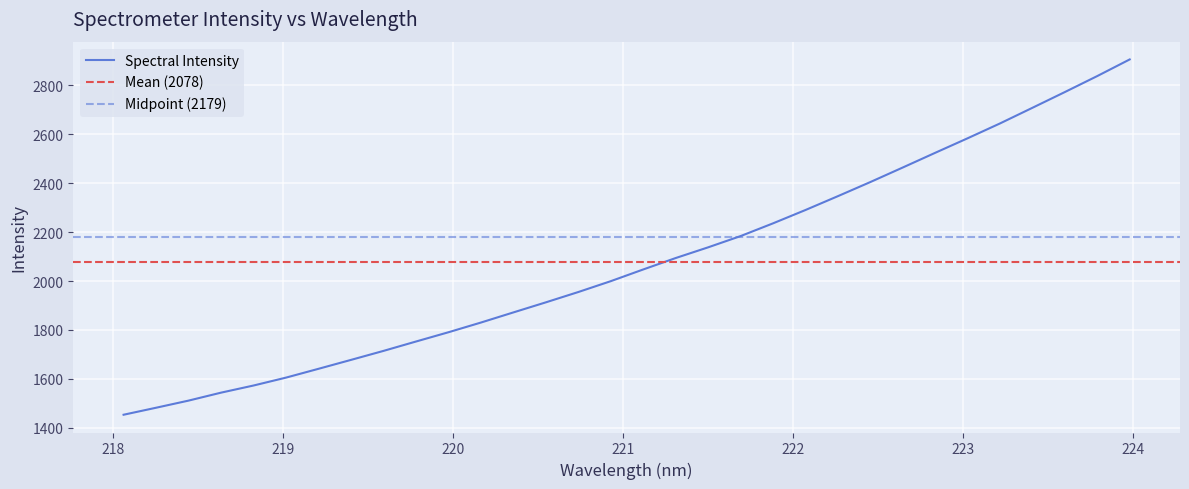

What is the value of the 30th point from the left?

2772.0